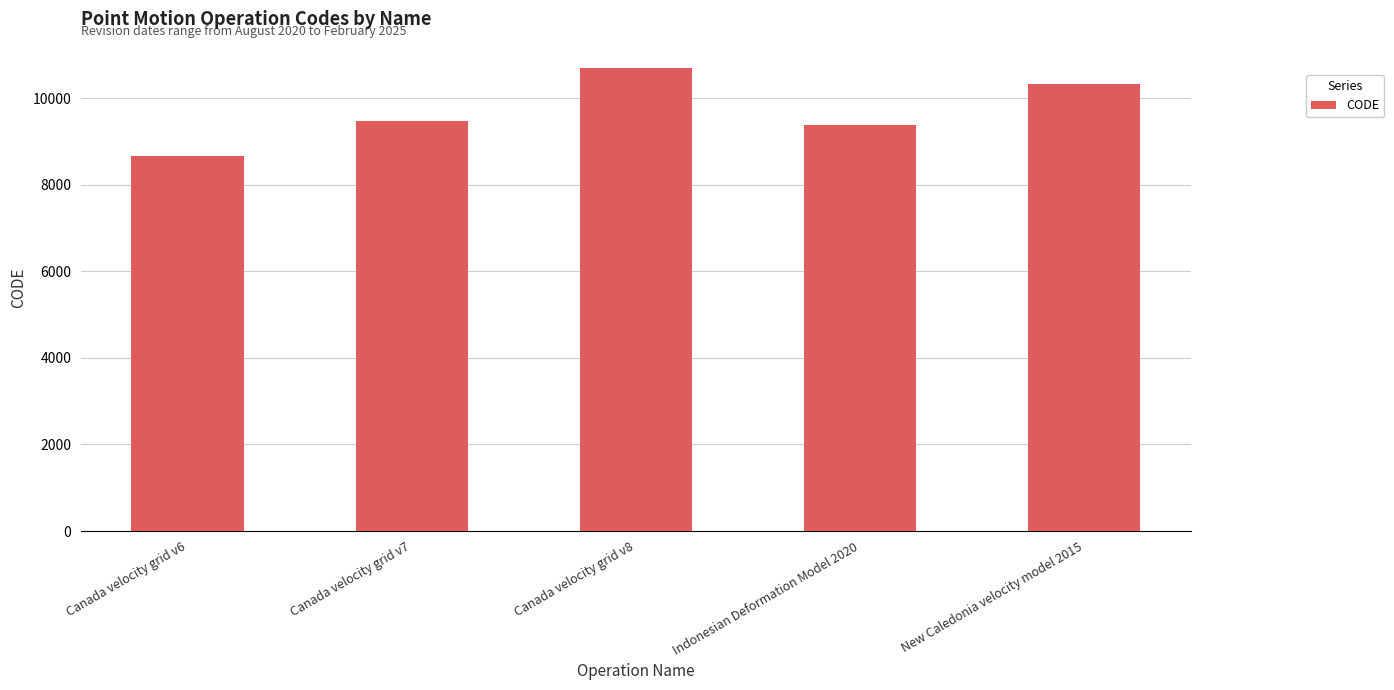

Read the value at Indonesian Deformation Model 2020, to the nearest 100.

9400